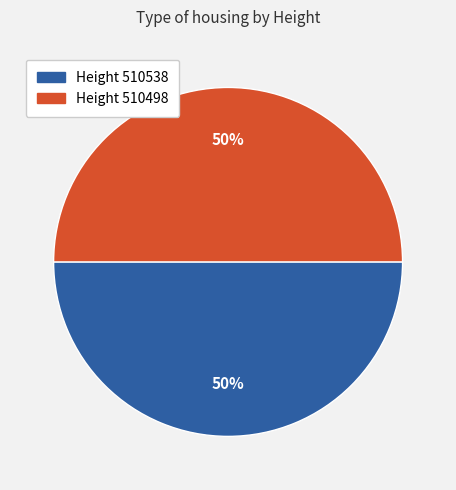

Count the number of slices in the pie.

2